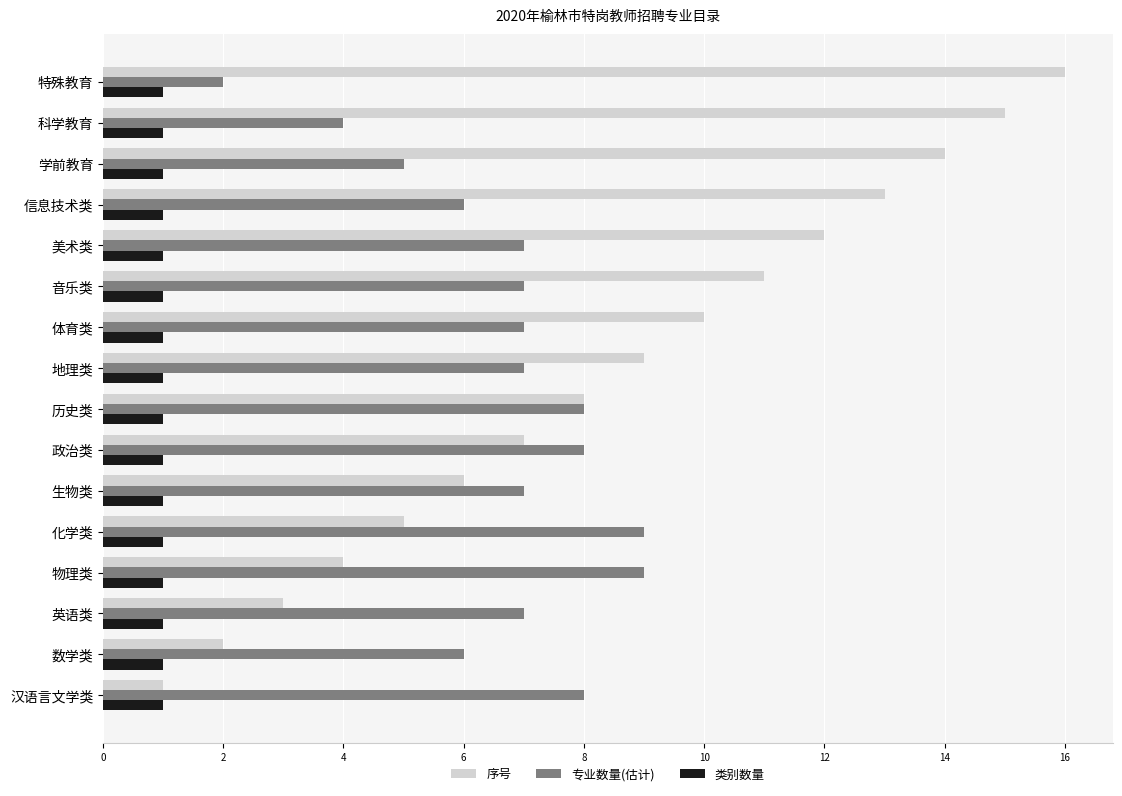

Where is 序号 nearest to the value 8?

历史类